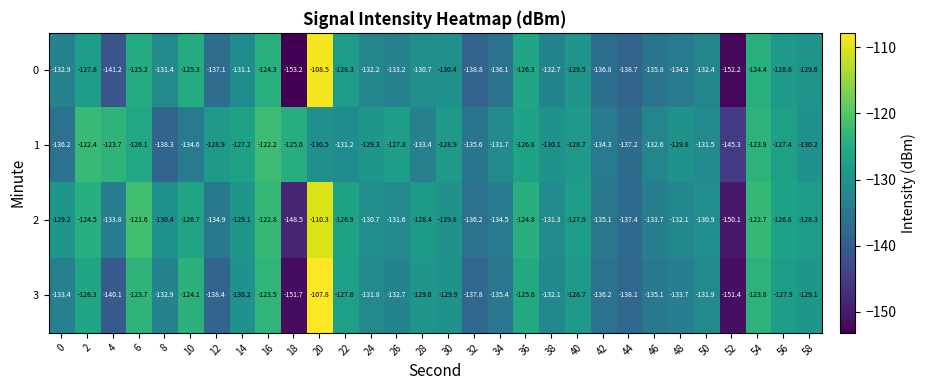

What is the spread (max minus min) of values at 58?

1.9